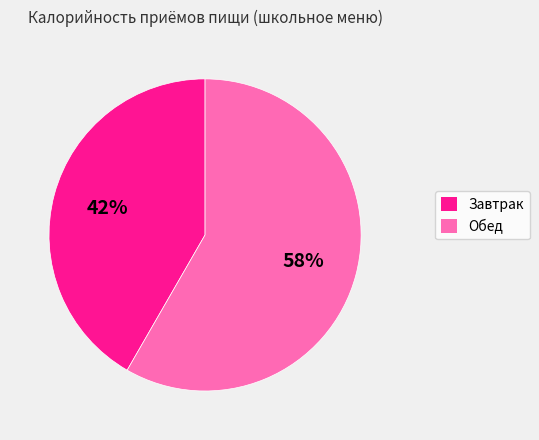

Count the number of slices in the pie.

2